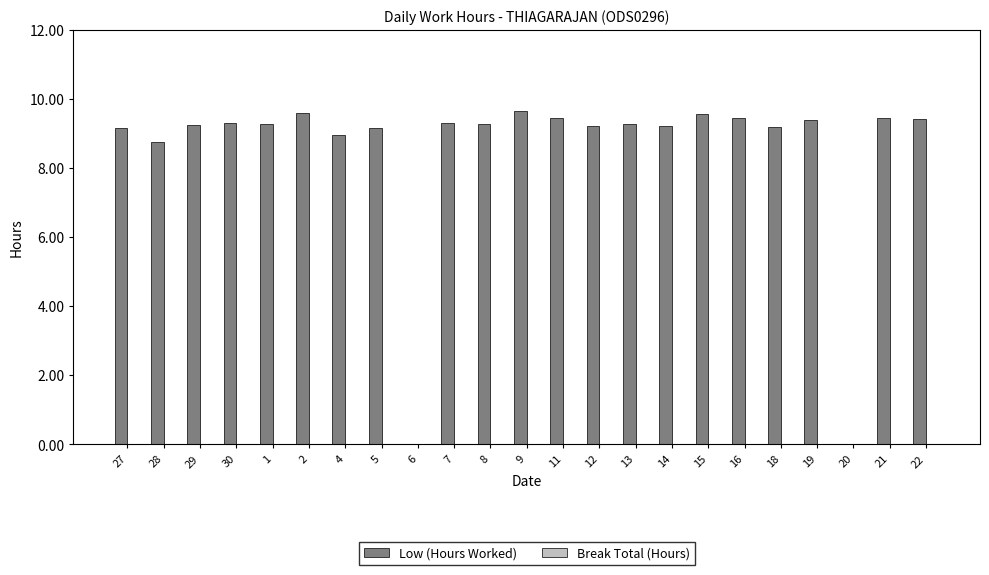

Is it true that the value at 18 is 5.6?

False